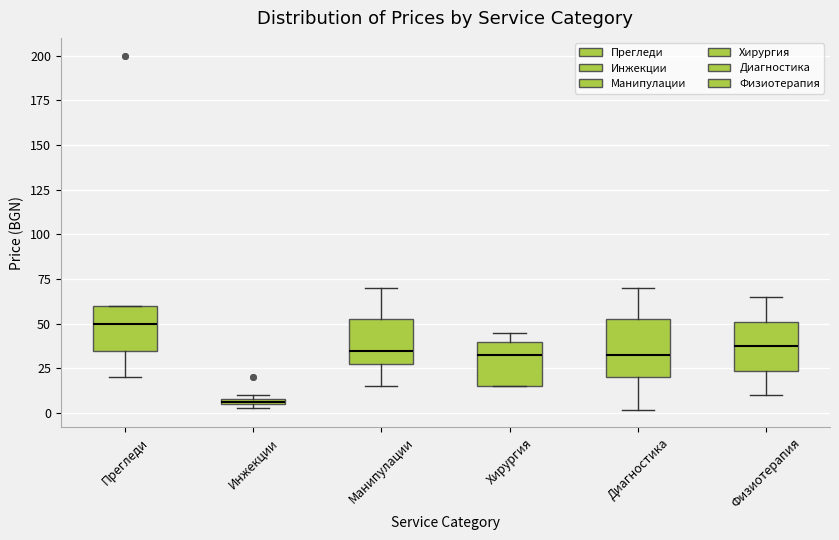

Where is the lower edge of the box for Физиотерапия on the y-axis? The values are not printed on the chart, so give them approximately, as read against the axis.

25